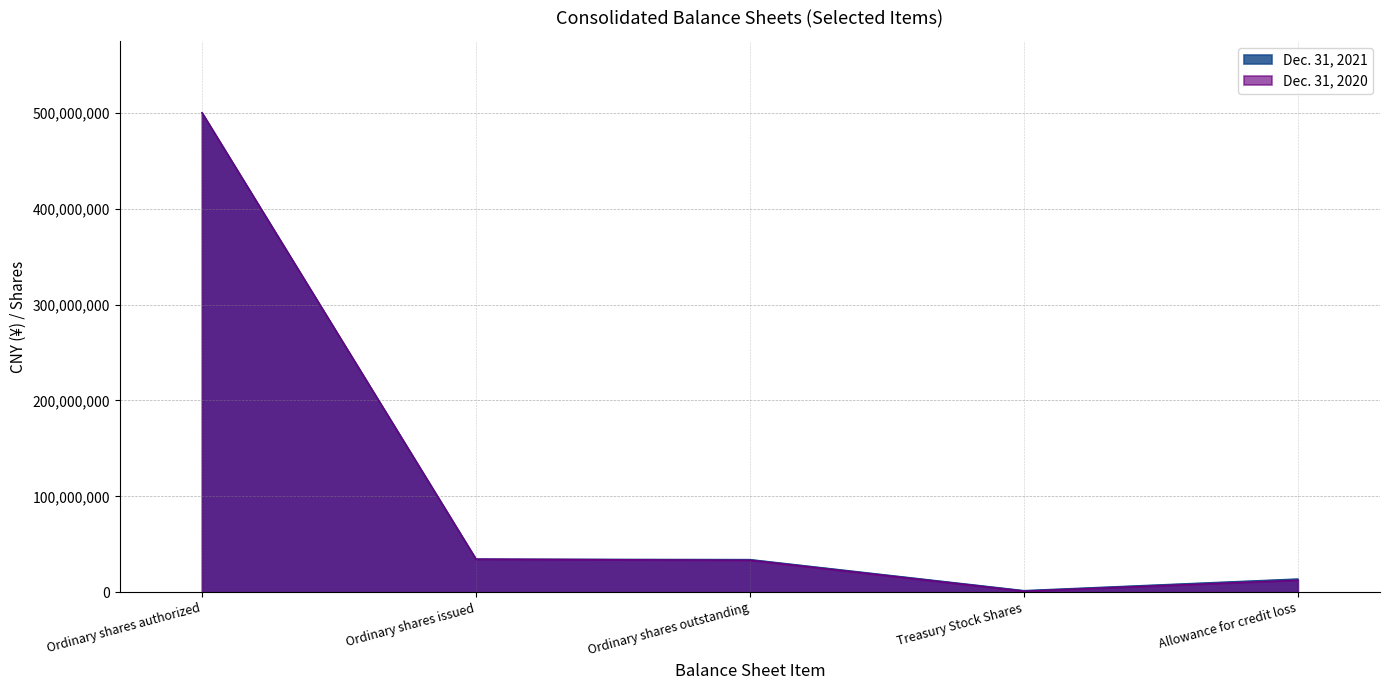

How many interior local valleys does the Dec. 31, 2020 series have?

1